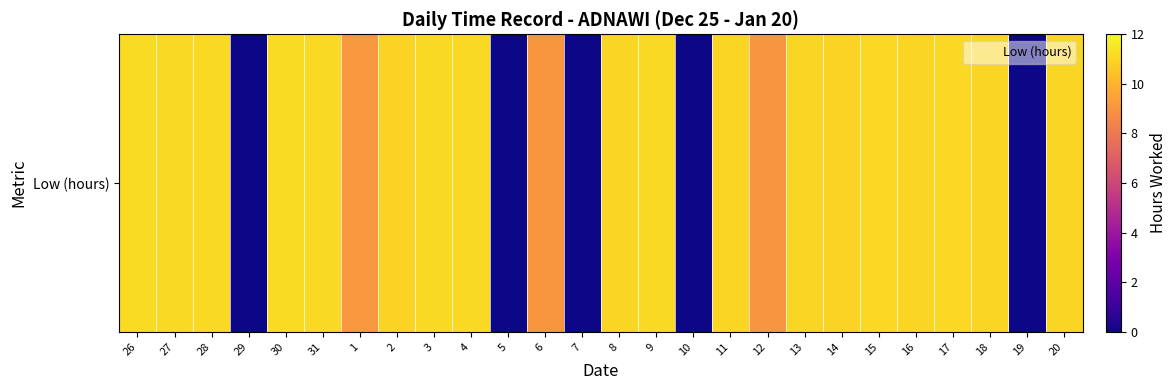

What is the sum of all values?

226.6